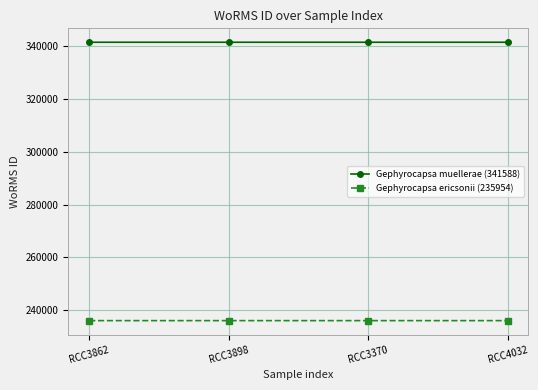

What is the total value across all series at RCC3370?

577540